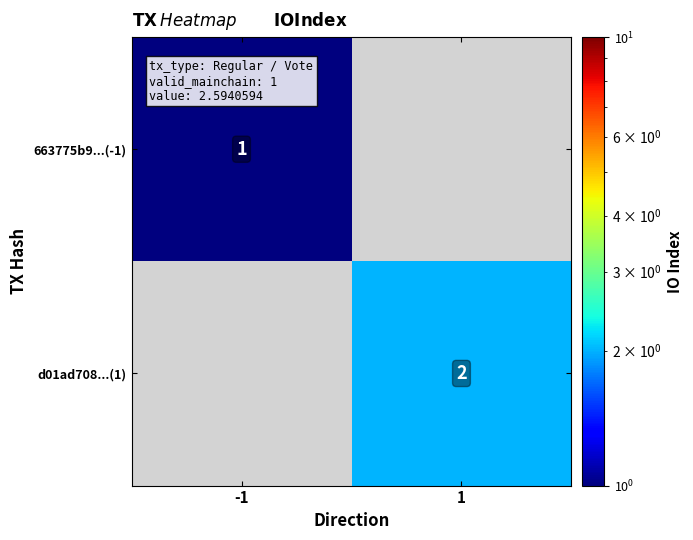

Which label corresponds to the smallest value in the chart?

-1